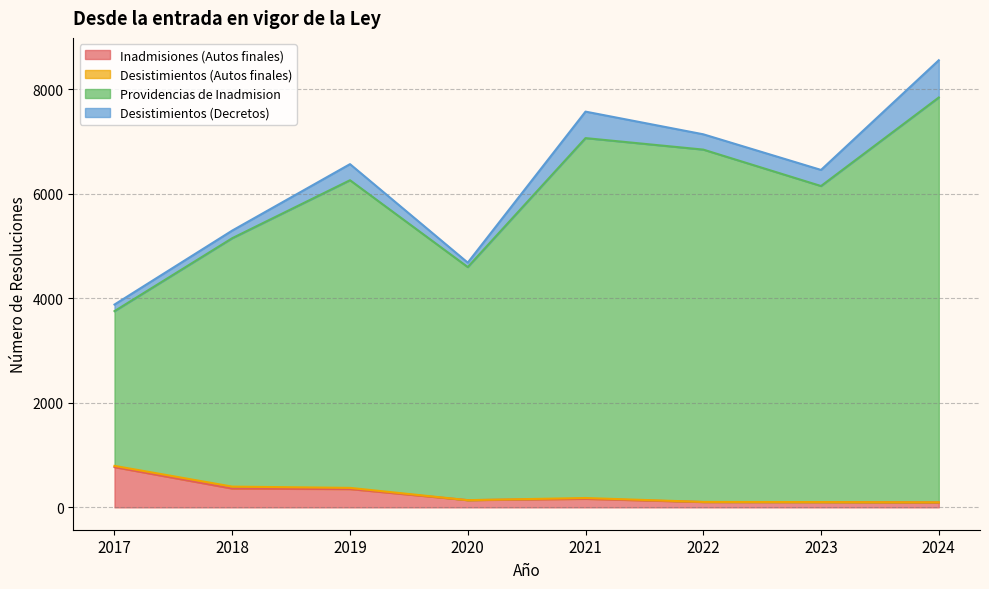

The value of Inadmisiones (Autos finales) at 2018 is 360. True or false?

True